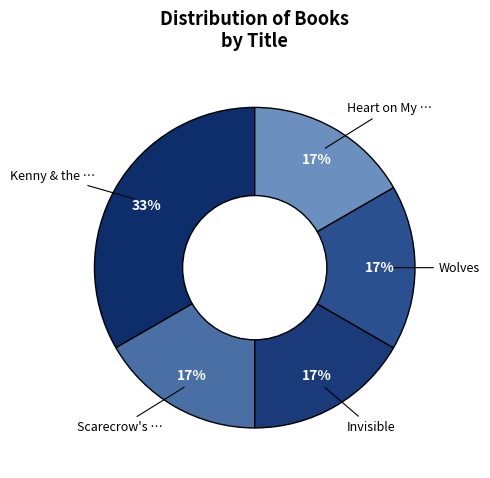

How many segments does this pie chart have?

5